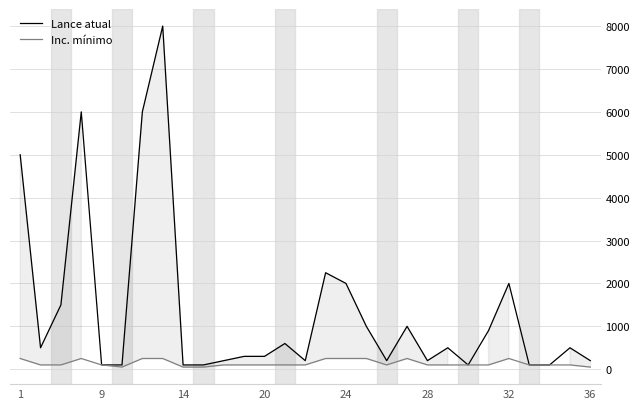

Which series has the largest total across all categories?

Lance atual